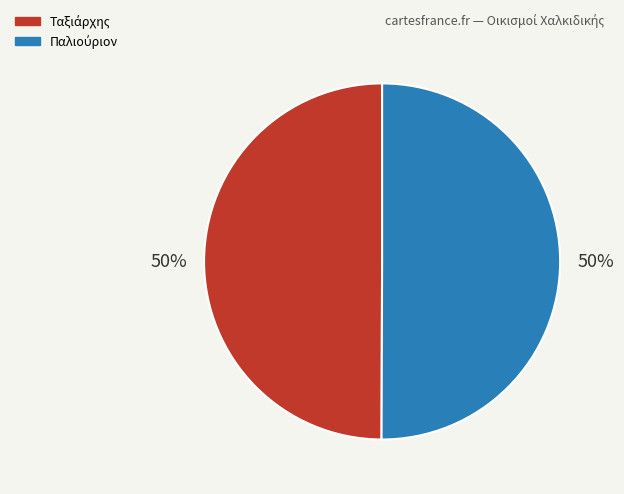

To the nearest percent, what is the average slice percentage?

50%